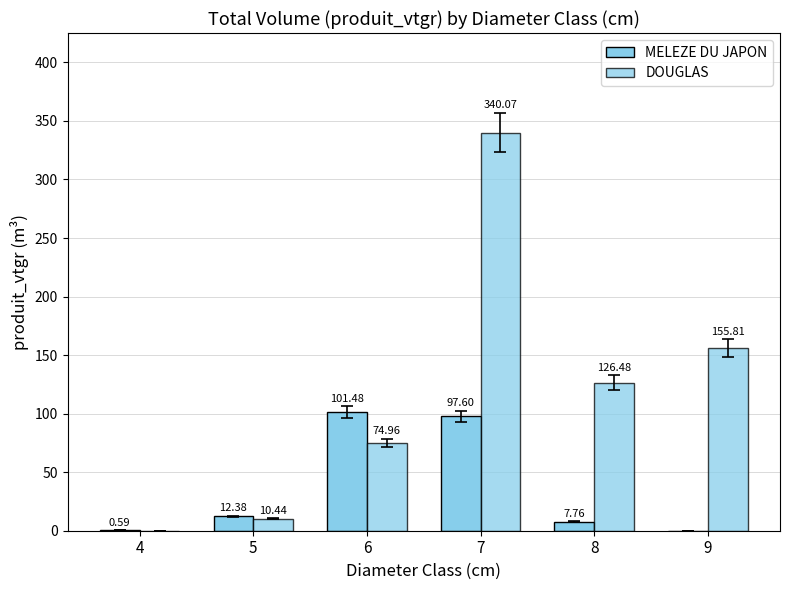

Count the number of data series in this chart.

2